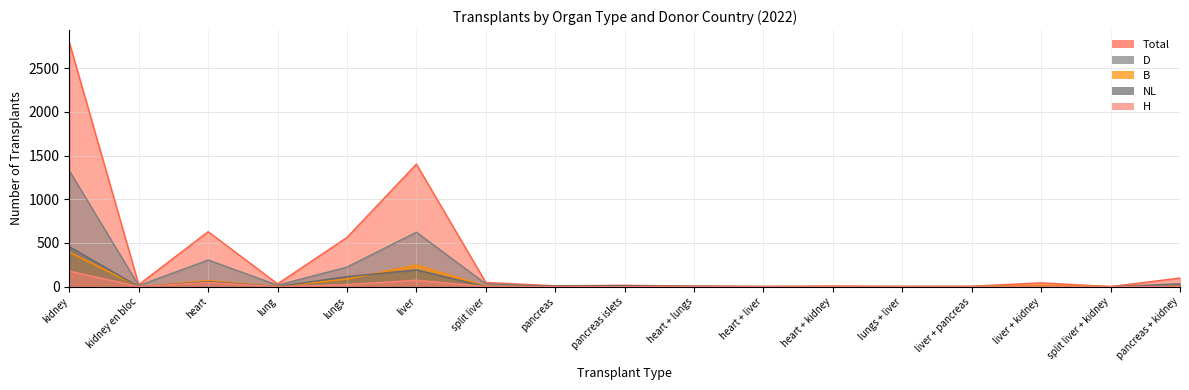

How many interior local peaks does the B series have?

4